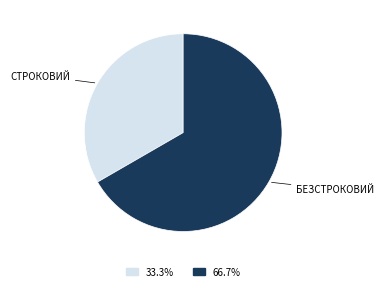

Count the number of slices in the pie.

2